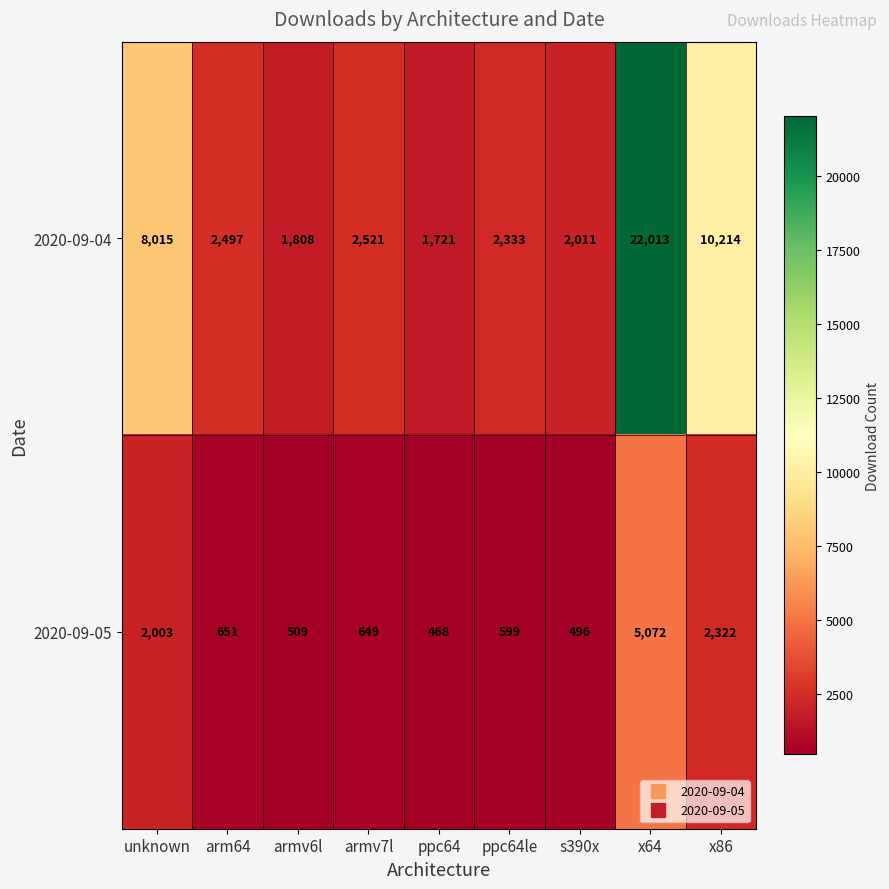

Reading left to right, list all the values displayed in this chart.

2020-09-04: 8015	2497	1808	2521	1721	2333	2011	22013	10214
2020-09-05: 2003	651	509	649	468	599	496	5072	2322